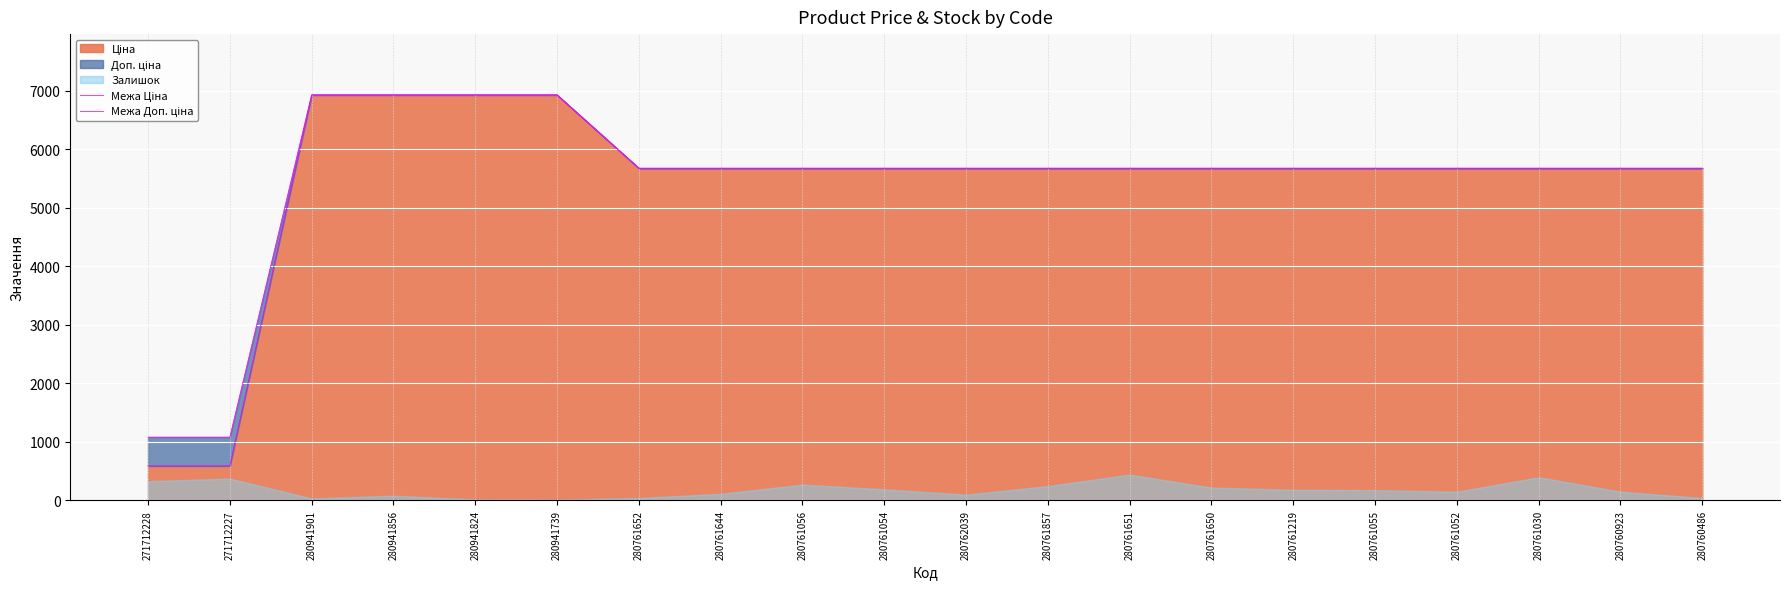

What is the approximate value of Межа Доп. ціна at 280761652?

5673.8